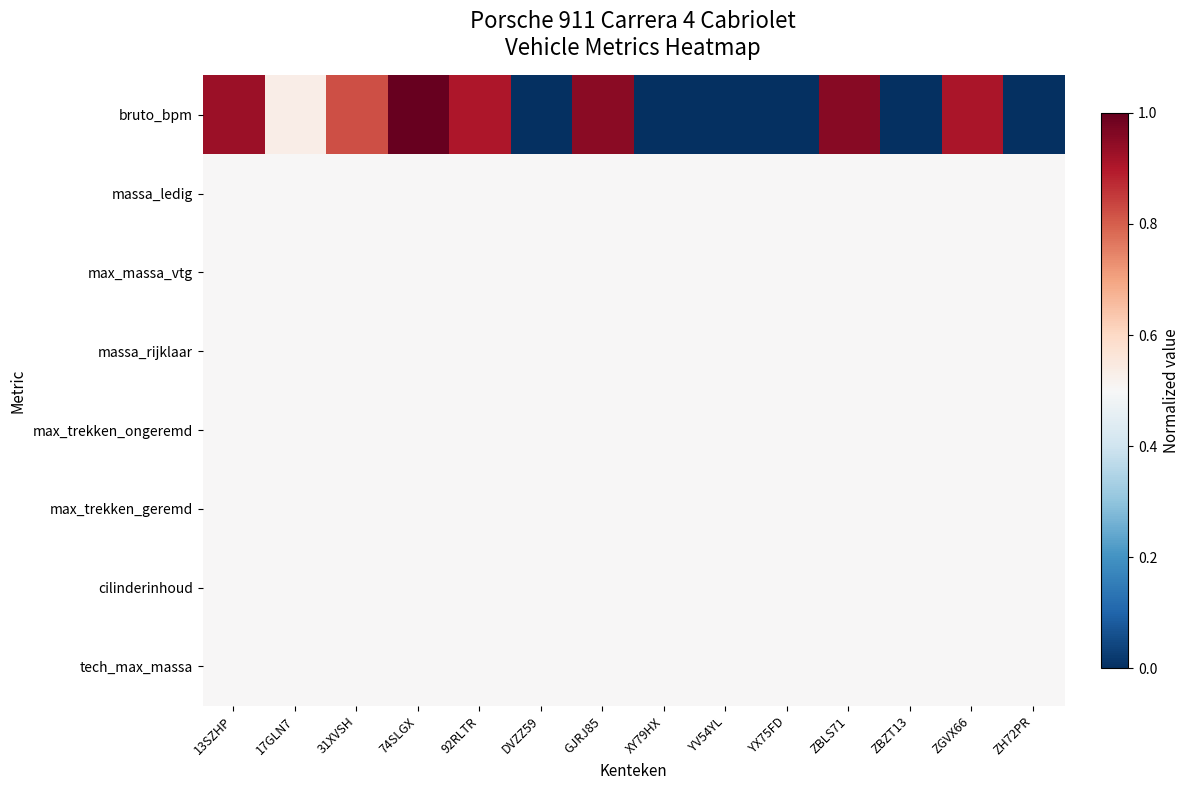

Between DVZZ59 and ZH72PR, which series saw the biggest shift?

bruto_bpm